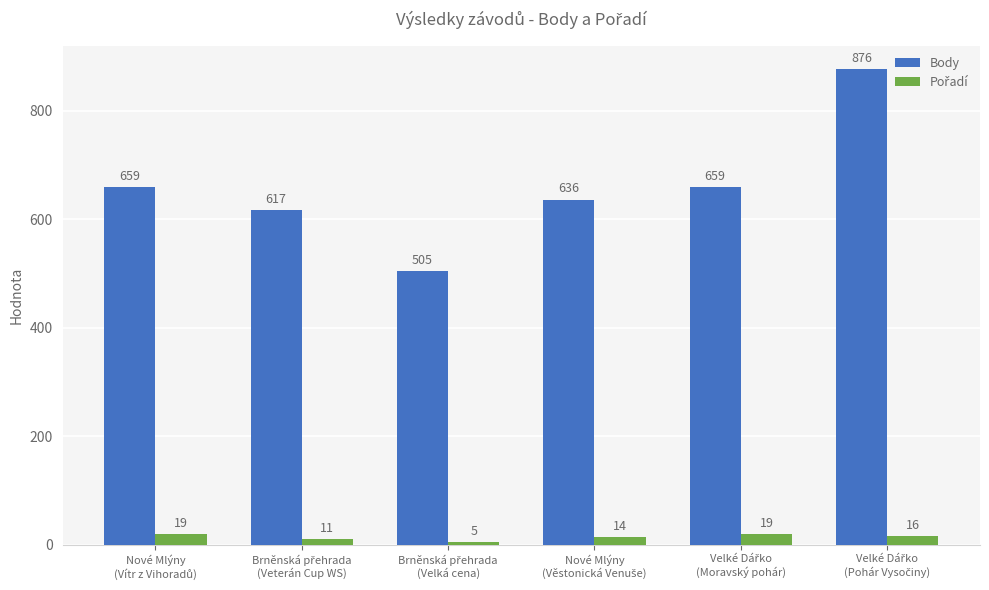

What is the value of the Body bar at the 4th from the left?

636